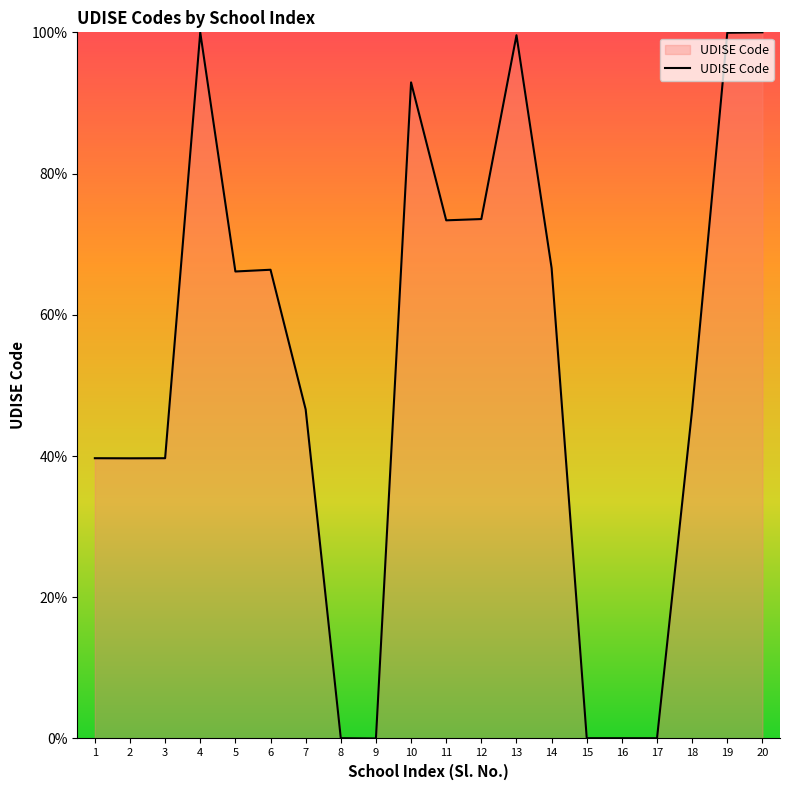

What is the greatest value displayed?

100.0